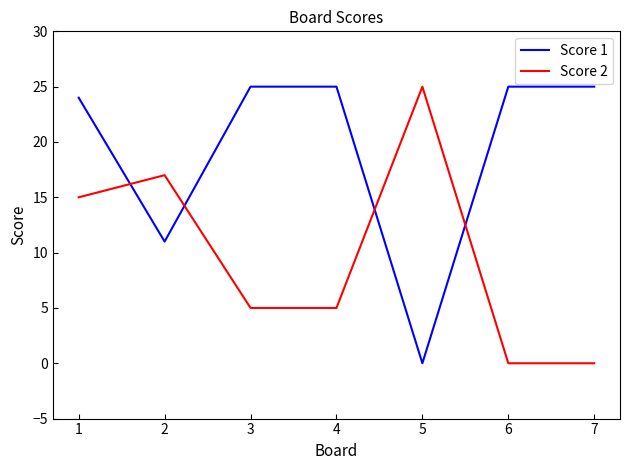

Does the chart display data point markers on the line(s)?

No